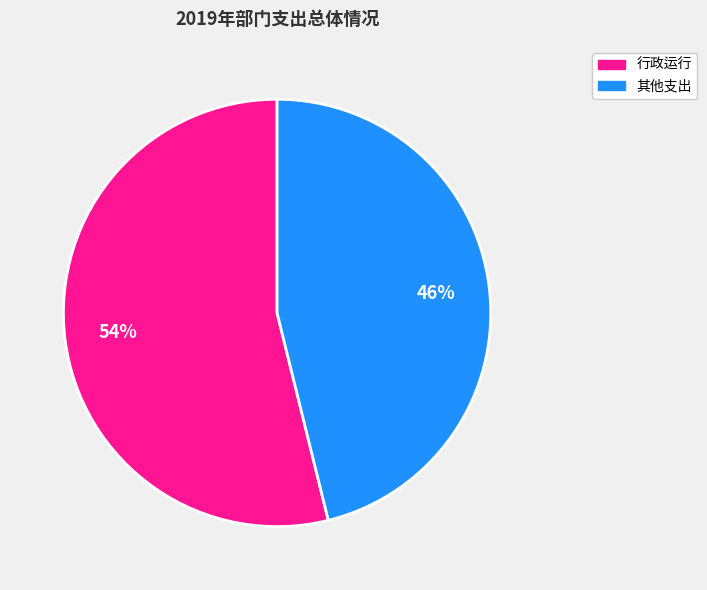

To the nearest percent, what is the difference between the largest and smallest slice percentages?

8%